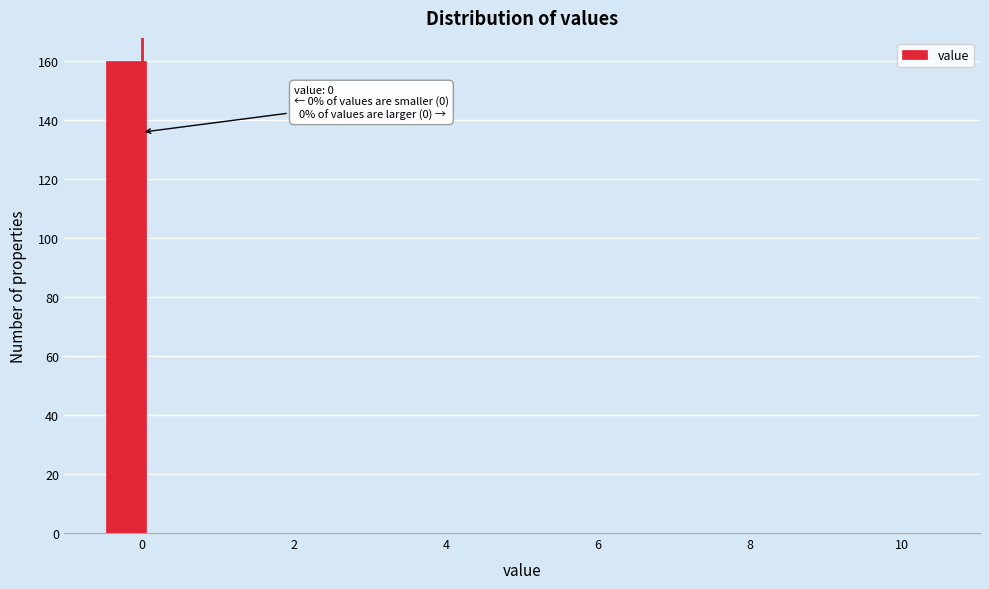

Read against the x-axis, roughly where is the centre of the tallest bar?

-0.2